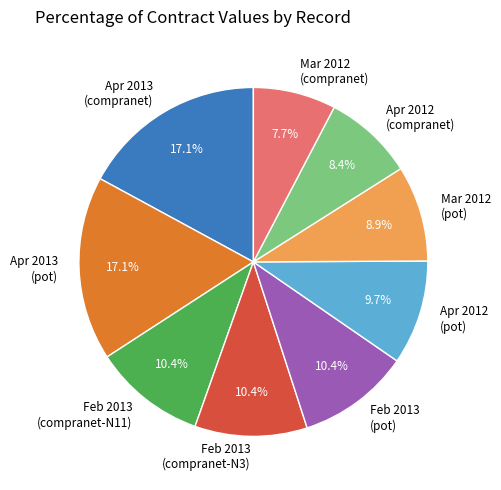

Combined, what portion of the pie is Feb 2013 (pot) and Mar 2012 (pot)?

19.3%